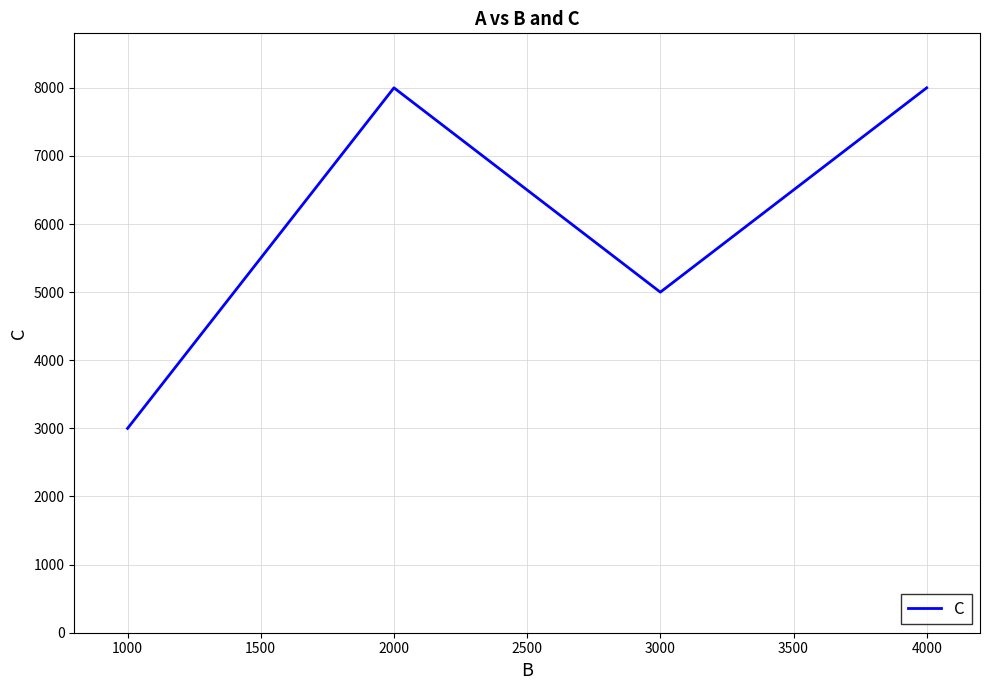

At which category does the data reach its first local valley?

3000